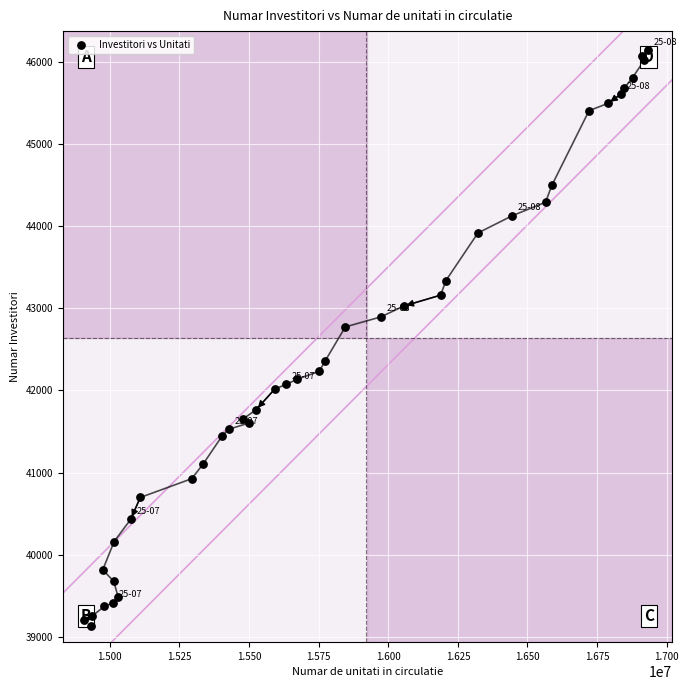

What Y value in the scatter plot is closest to 42637?

42773